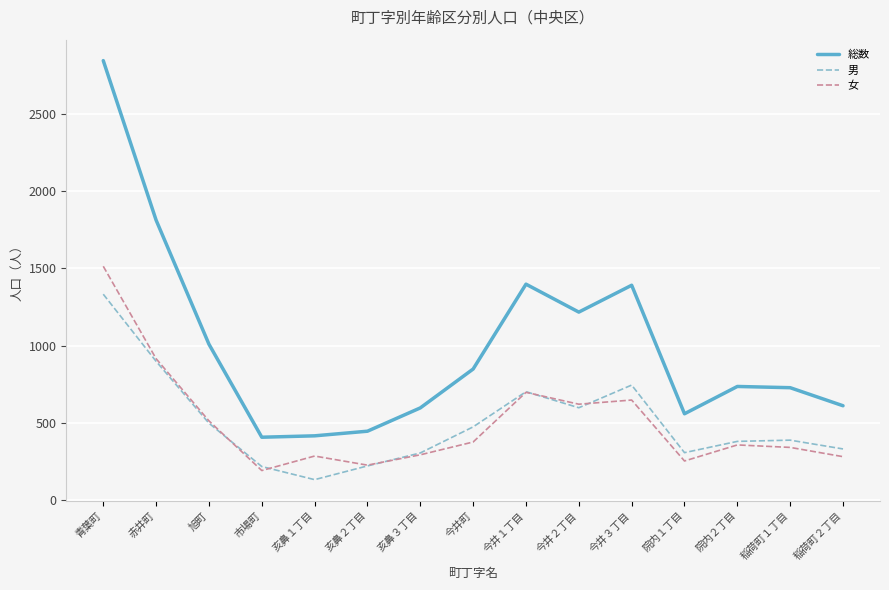

How many distinct data groups are displayed?

3